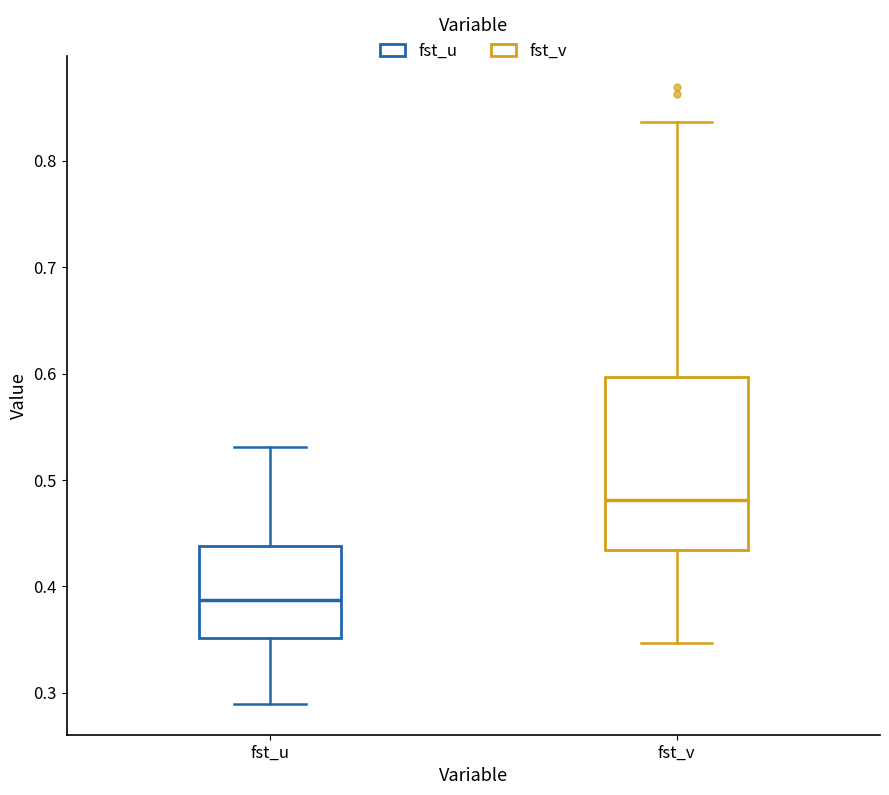

Which box has the lowest median line?

fst_u